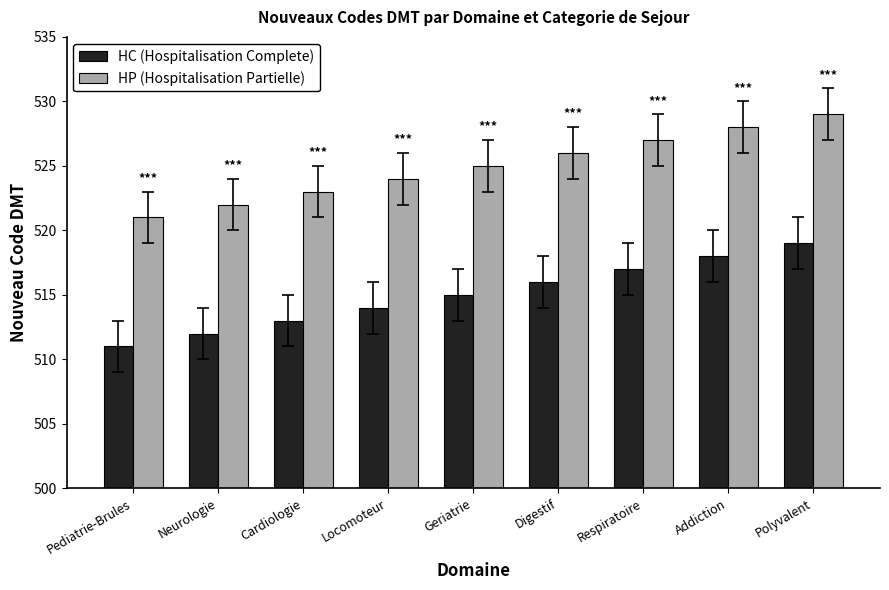

How many distinct data groups are displayed?

2